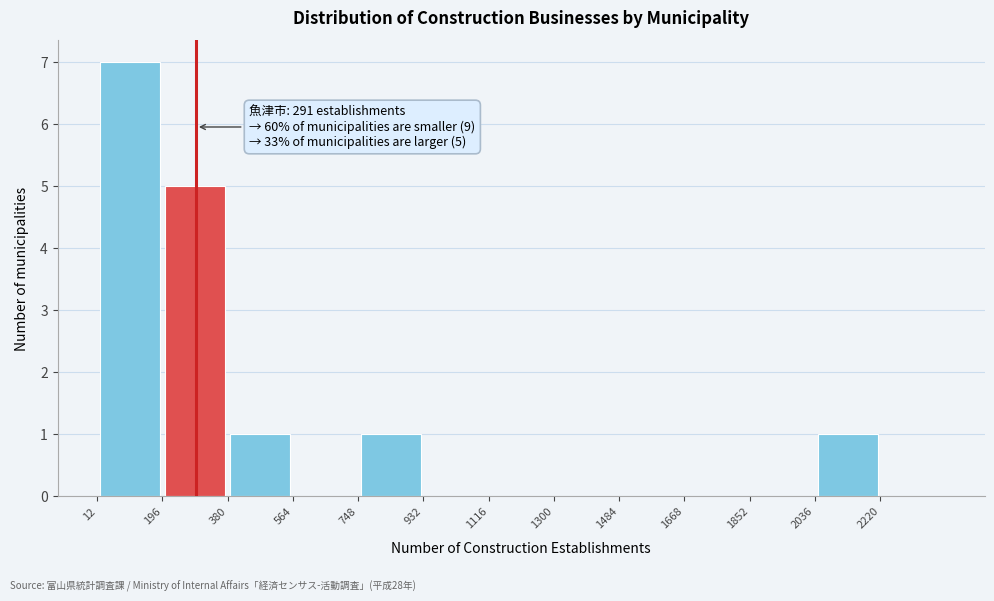

Which range on the x-axis has the tallest bar?

12 to 196